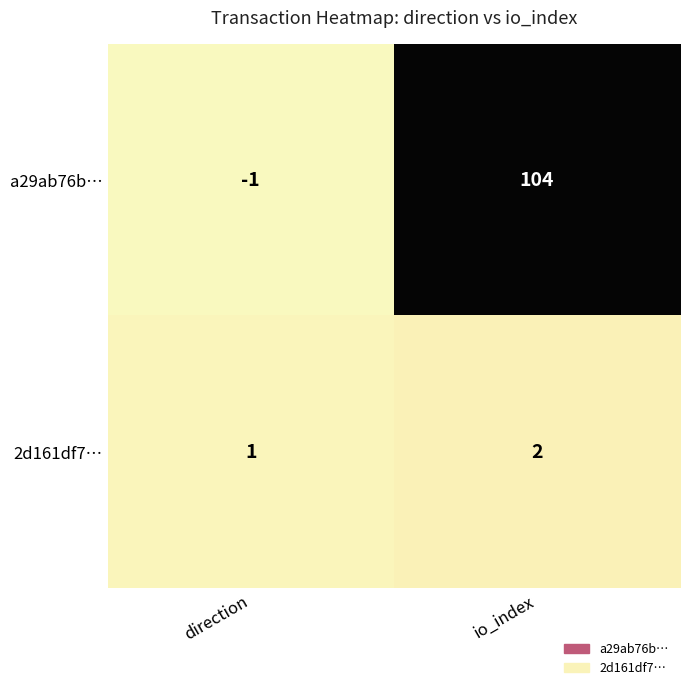

At which category is the sum across all series the highest?

io_index